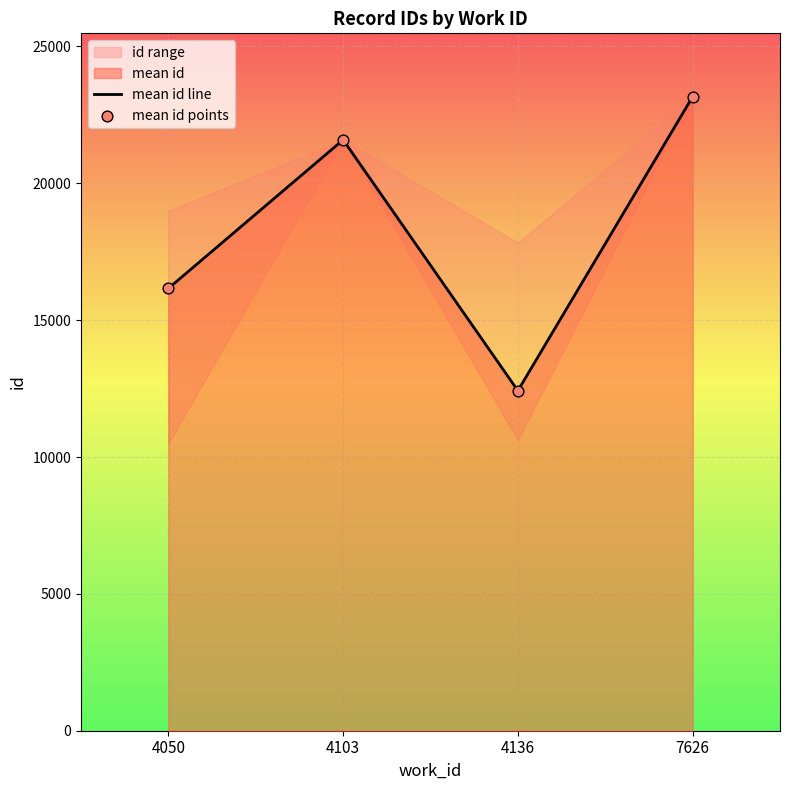

Which series reaches the minimum Y coordinate?

mean id line